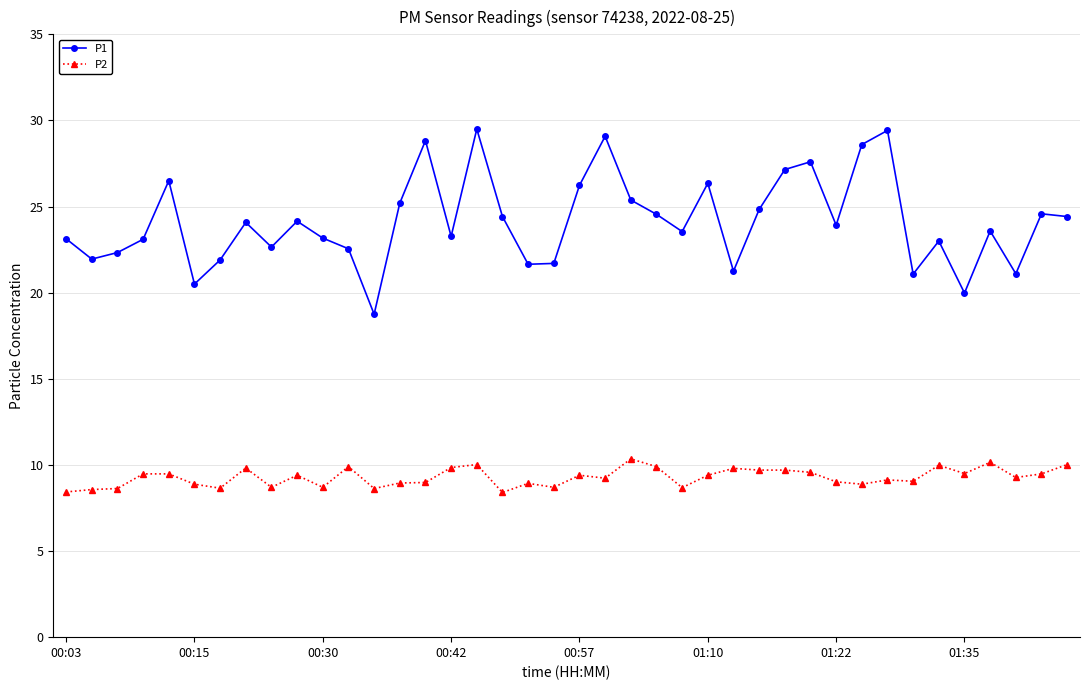

Count the number of categories in the chart.

40